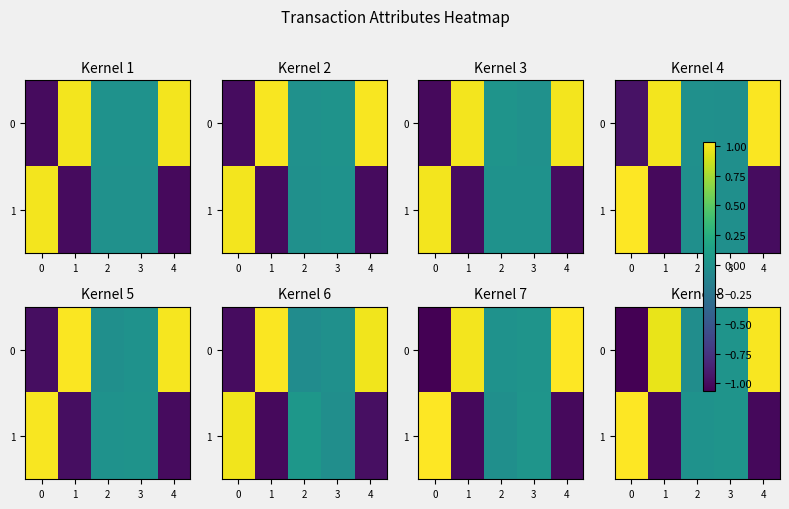

Rank the series by their average value, from highest to lowest.

0, 1